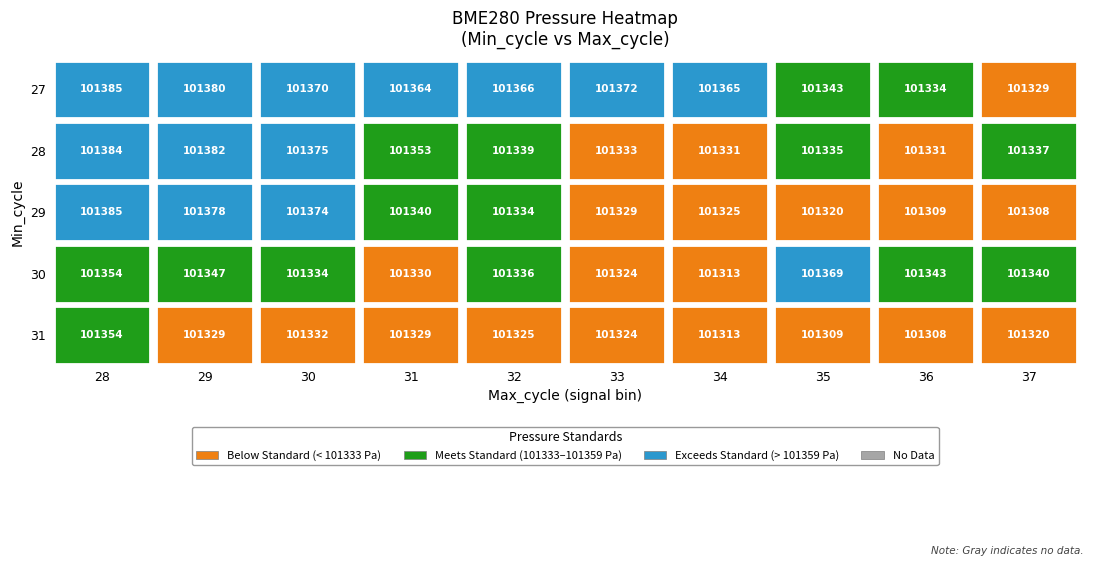

Where is 28 nearest to the value 101357?

31